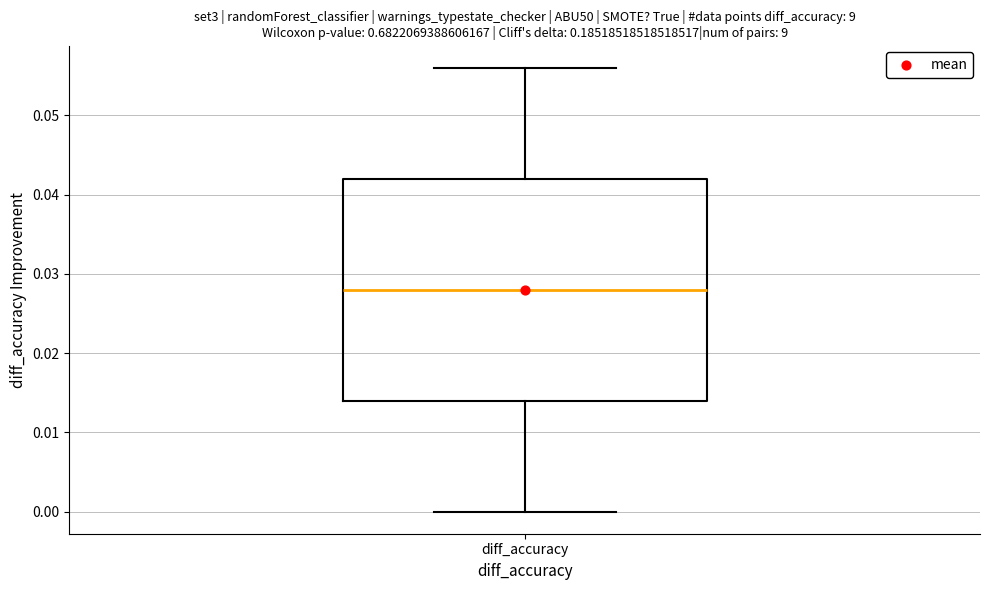

Where is the upper edge of the box for diff_accuracy on the y-axis? The values are not printed on the chart, so give them approximately, as read against the axis.

0.042